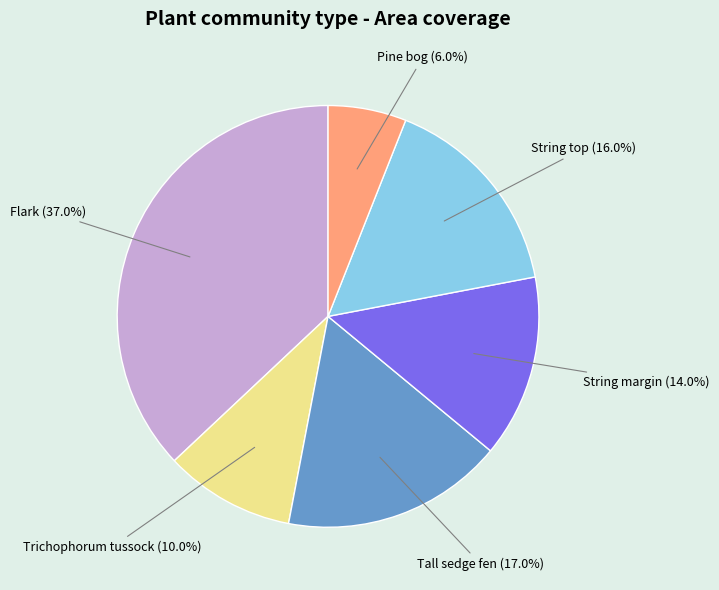

Count the number of slices in the pie.

6